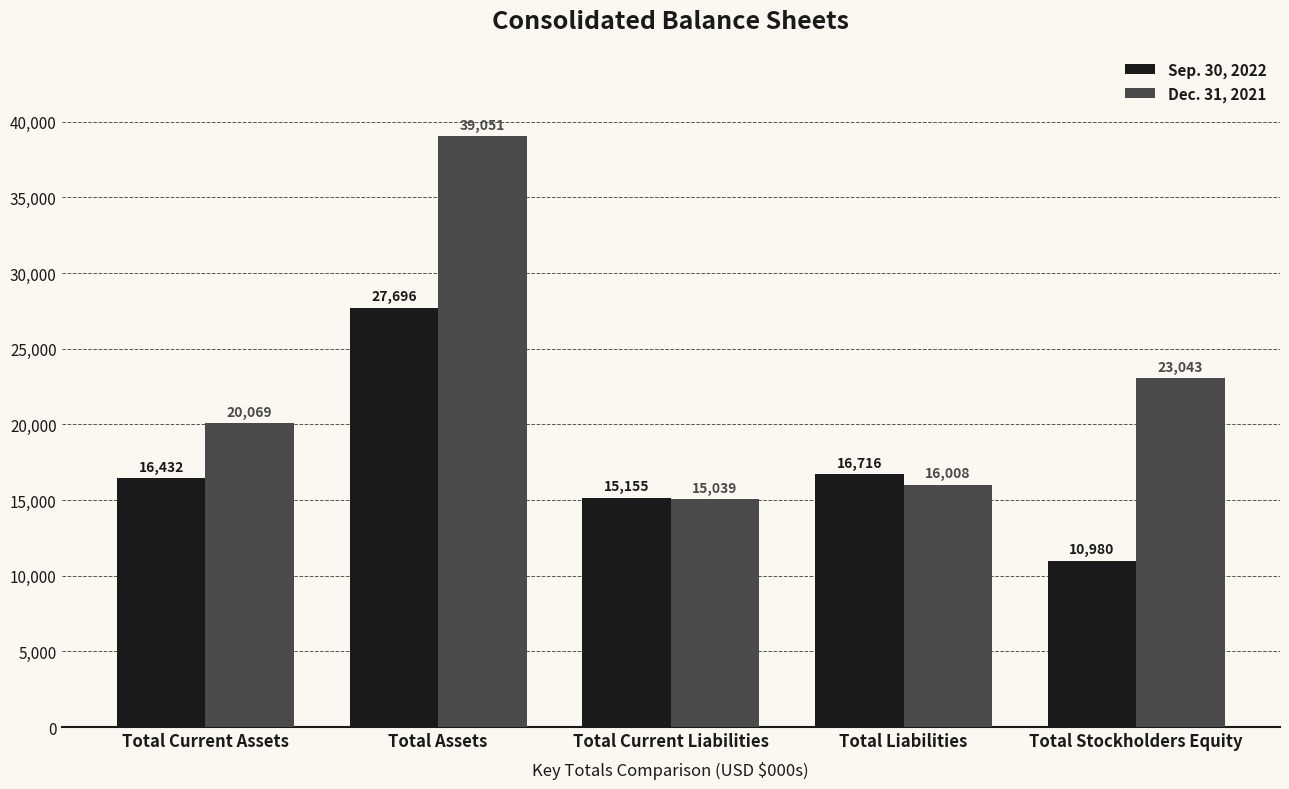

What is the minimum value for Dec. 31, 2021?

15039